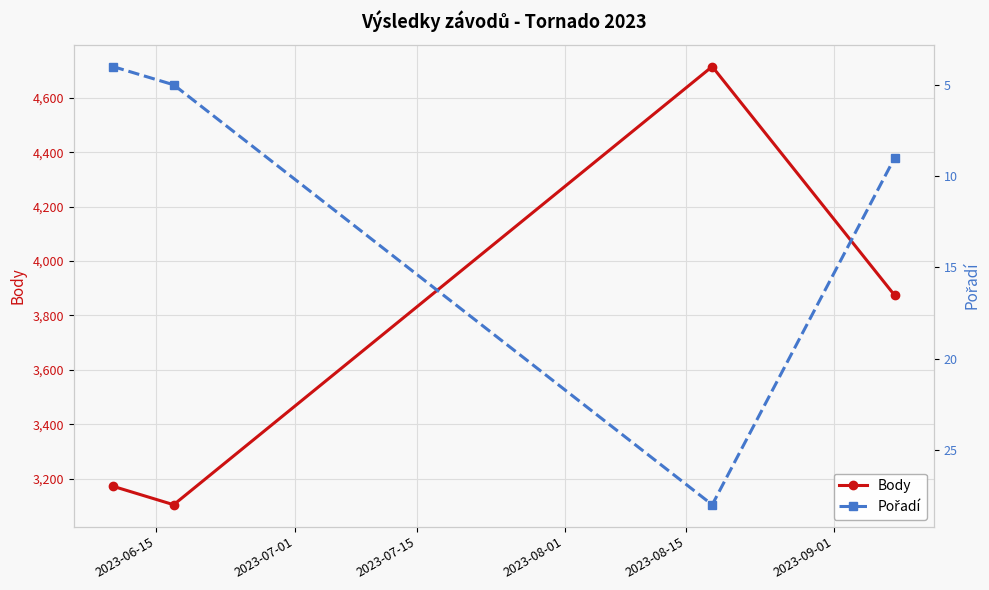

In Body, how many points are lower than both neighbors (excluding endpoints)?

1